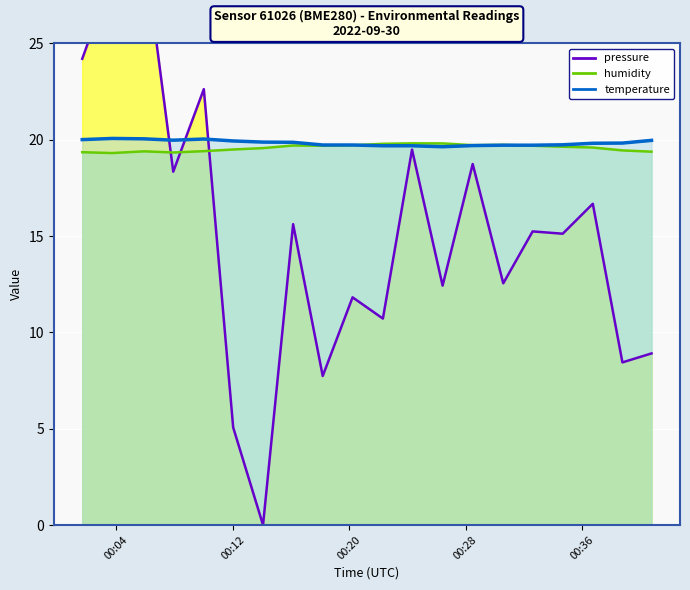

Is it true that humidity equals 26.8 at 12?

False